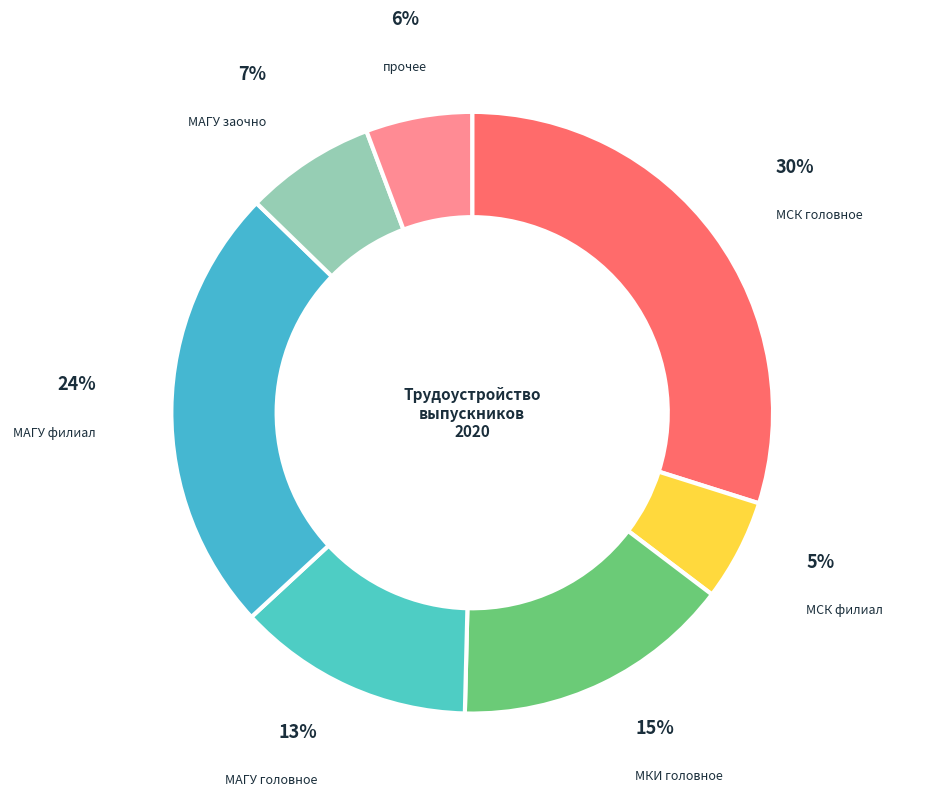

Between МАГУ филиал and МСК головное, which is larger?

МСК головное